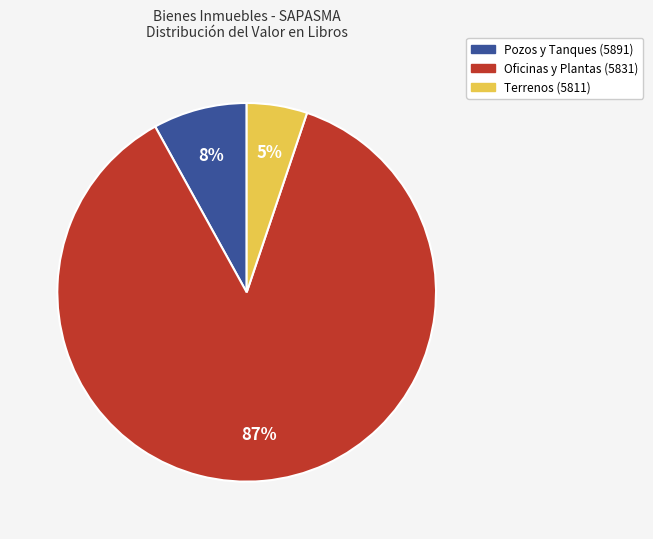

Is there any slice that represents more than half of the pie?

Yes